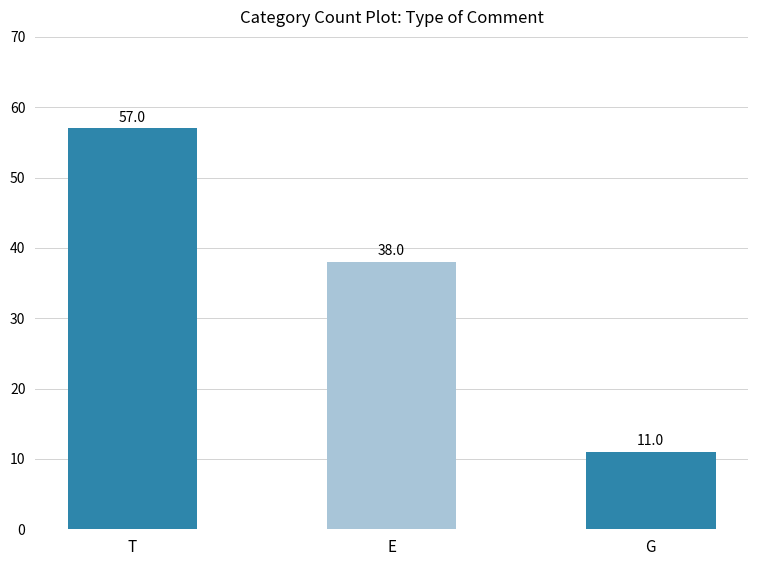

The value at T is 92. True or false?

False